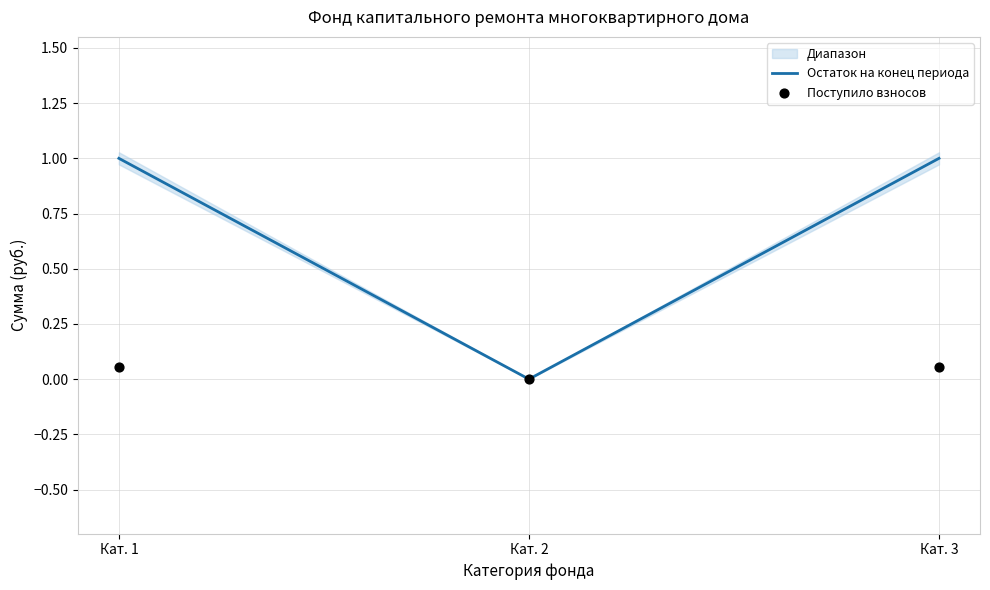

At how many categories does at least one series exceed 0?

2